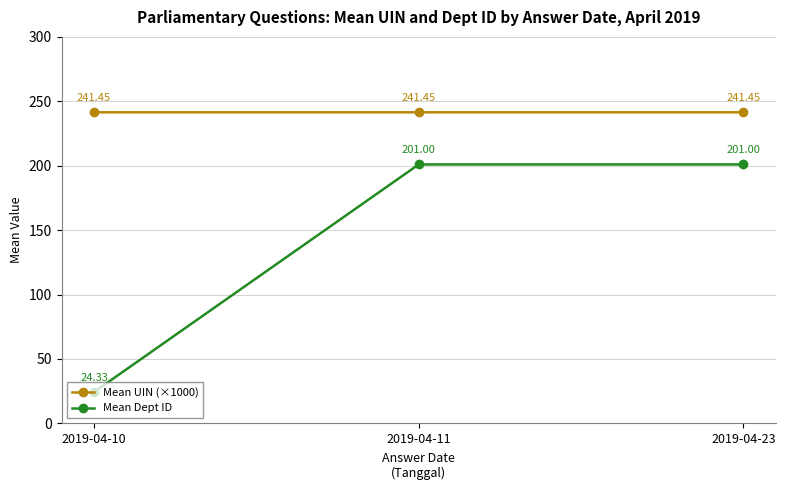

Count the Mean UIN (×1000) values in the range 241 to 242.

3